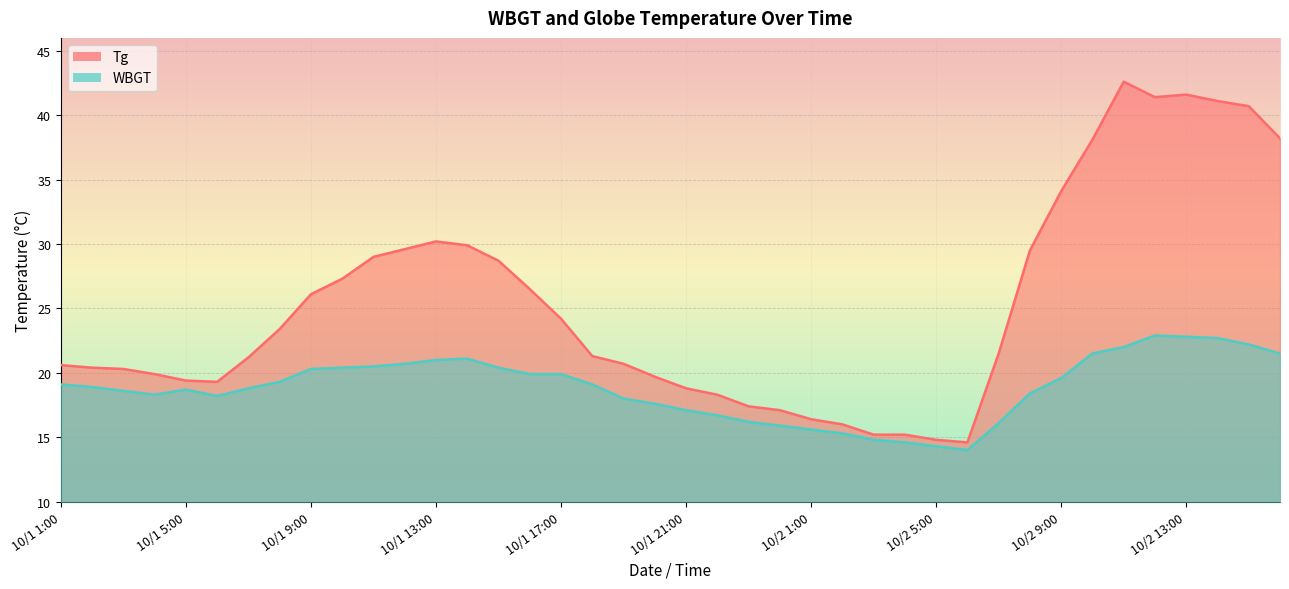

Reading left to right, what are all the values shown in this chart?

Tg: 20.6	20.4	20.3	19.9	19.4	19.3	21.2	23.4	26.1	27.3	29.0	29.6	30.2	29.9	28.7	26.5	24.2	21.3	20.7	19.7	18.8	18.3	17.4	17.1	16.4	16.0	15.2	15.2	14.8	14.6	21.5	29.5	34.1	38.1	42.6	41.4	41.6	41.1	40.7	38.2
WBGT: 19.1	18.9	18.6	18.3	18.7	18.2	18.8	19.3	20.3	20.4	20.5	20.7	21.0	21.1	20.4	19.9	19.9	19.1	18.0	17.6	17.1	16.7	16.2	15.9	15.6	15.3	14.8	14.6	14.3	14.0	16.1	18.4	19.6	21.5	22.0	22.9	22.8	22.7	22.2	21.5